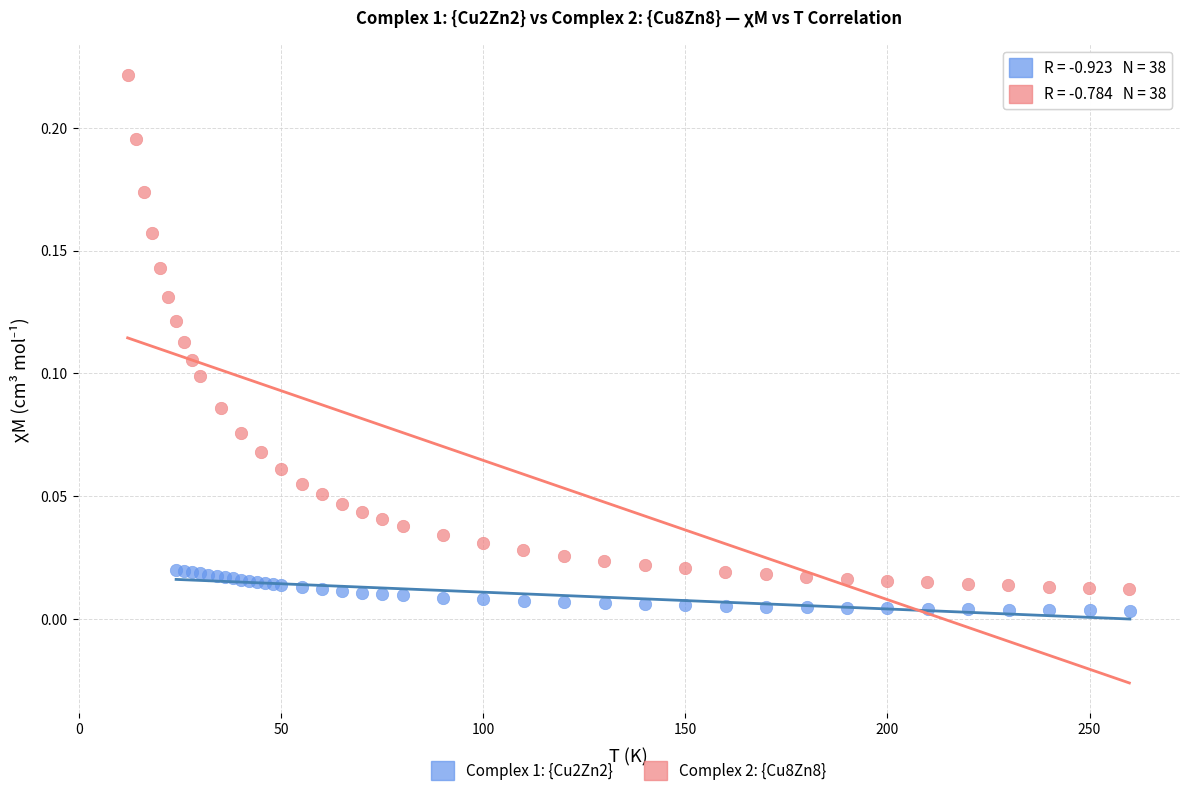

Which series contains the highest Y value?

Complex 2: {Cu8Zn8}